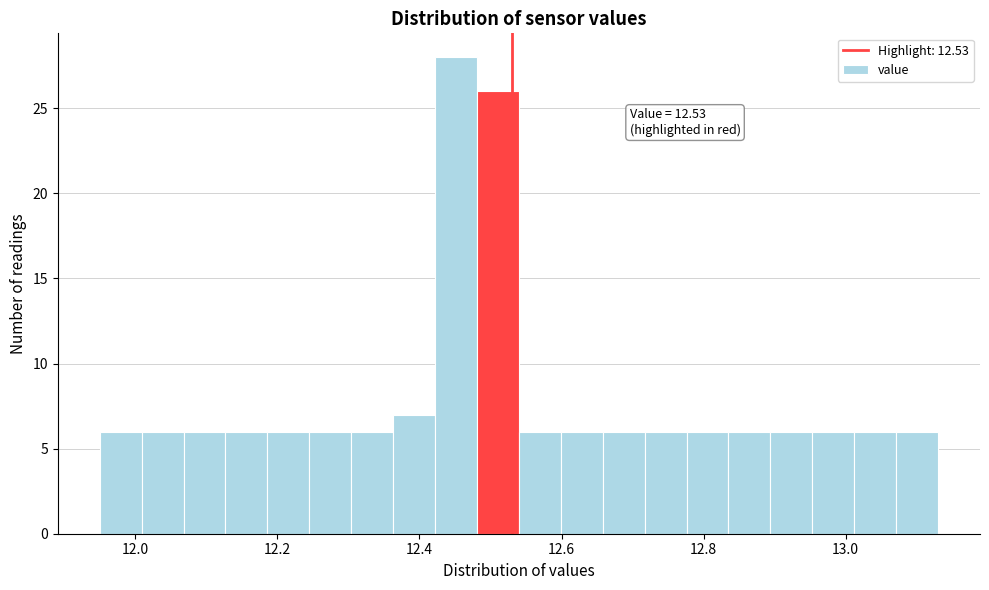

Read against the x-axis, roughly where is the centre of the tallest bar?

12.46